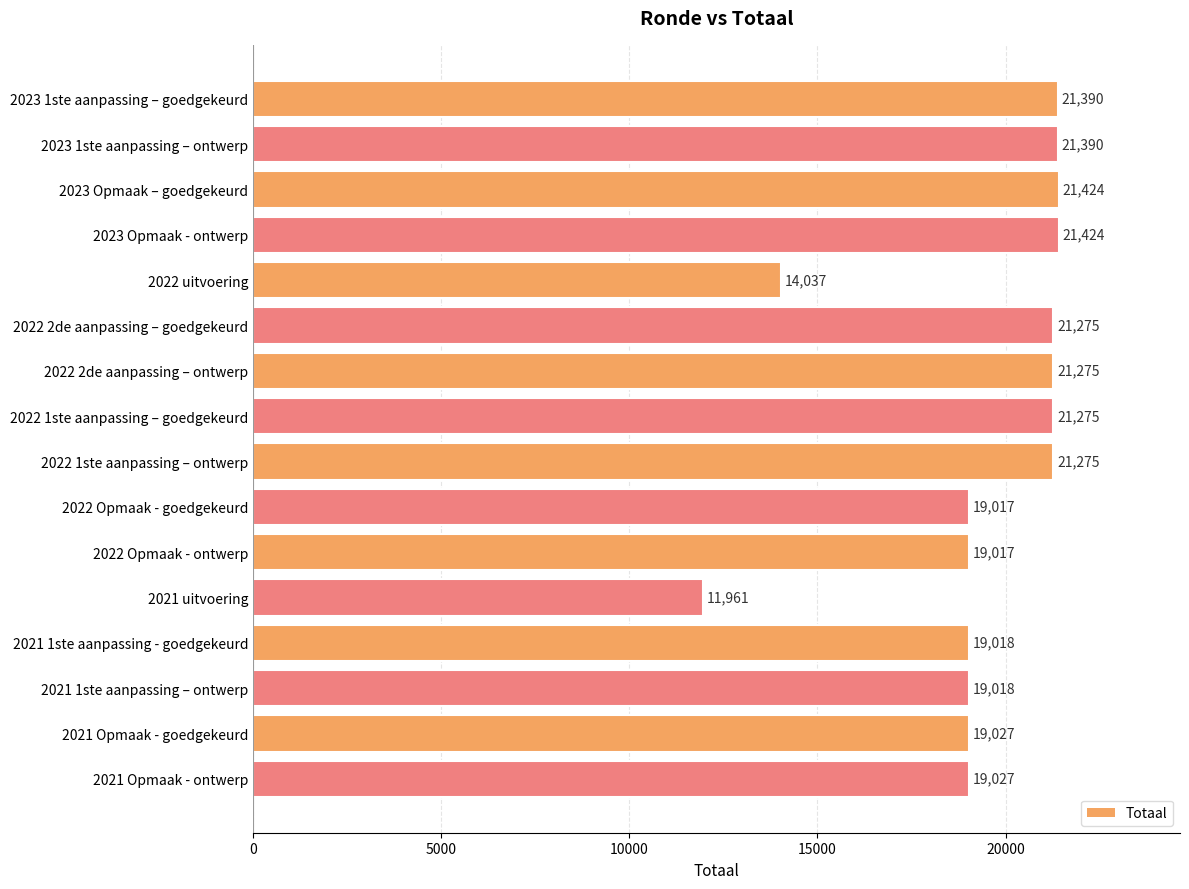

The value at 2022 2de aanpassing – ontwerp is 21275. True or false?

True